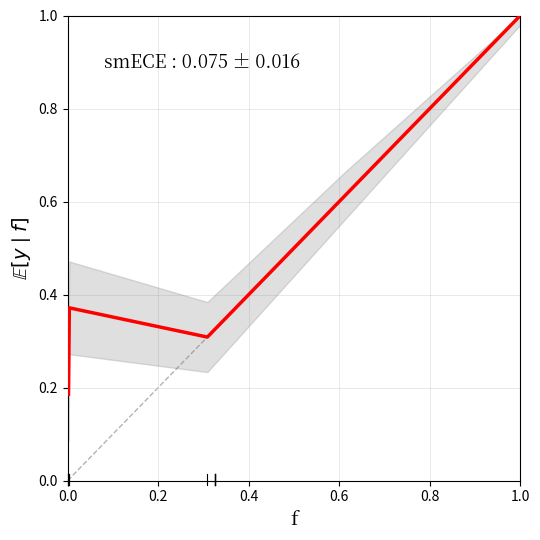

True or false: the data has more than 0 interior local peaks.

False